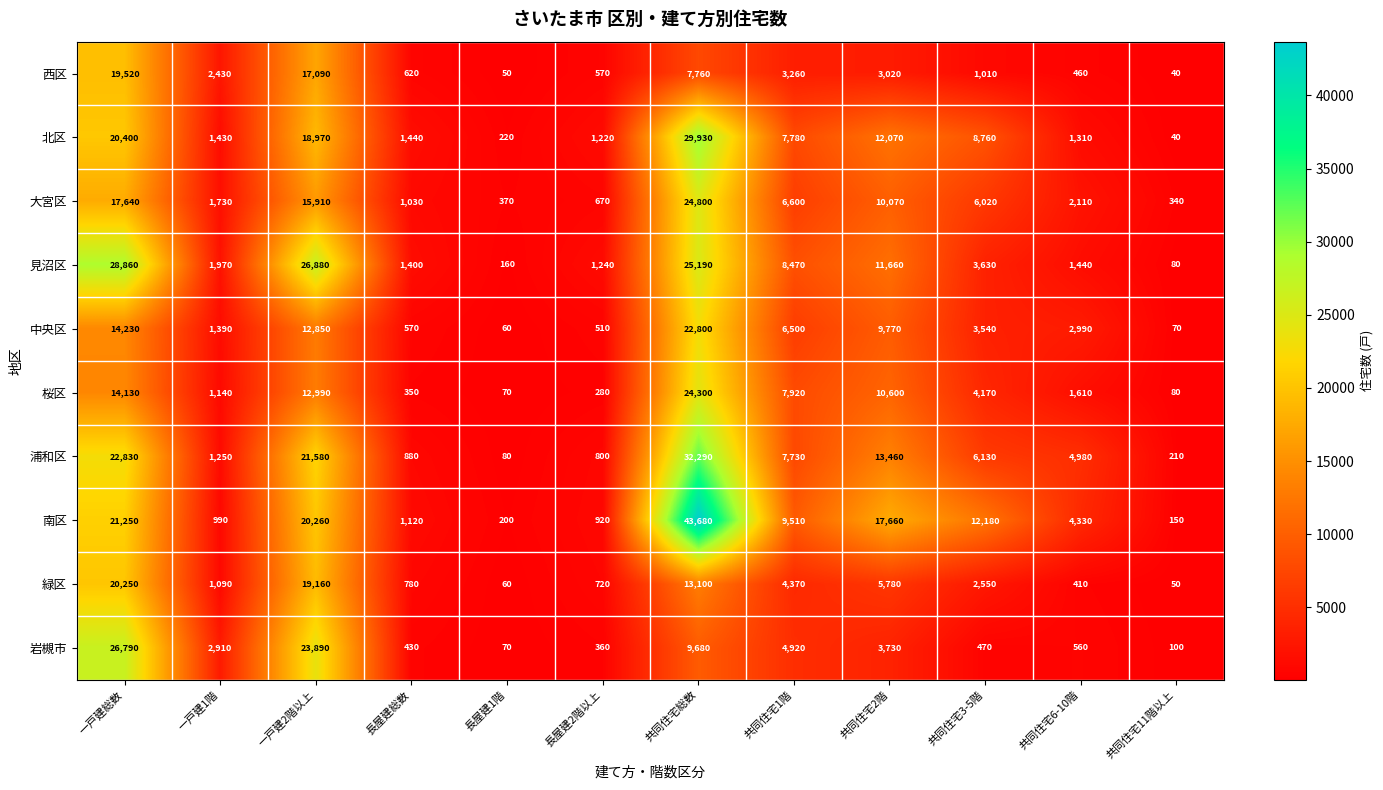

How many data points does each series have?

12